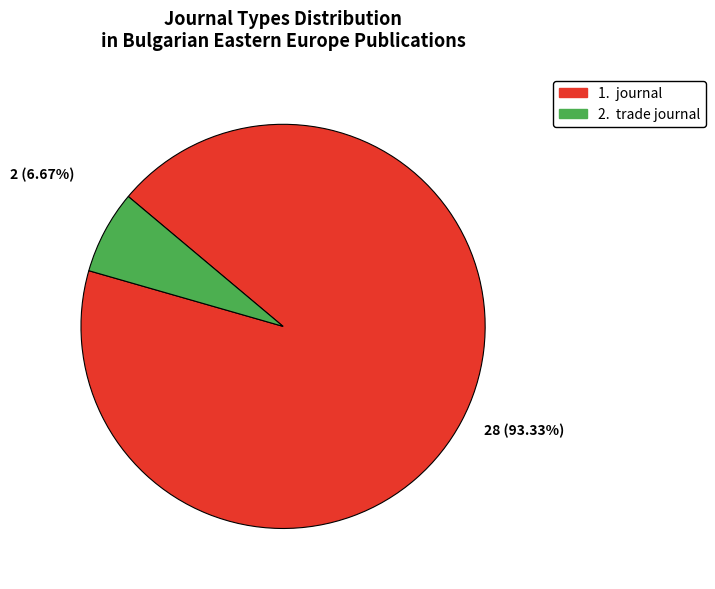

Is there any slice that represents more than half of the pie?

Yes